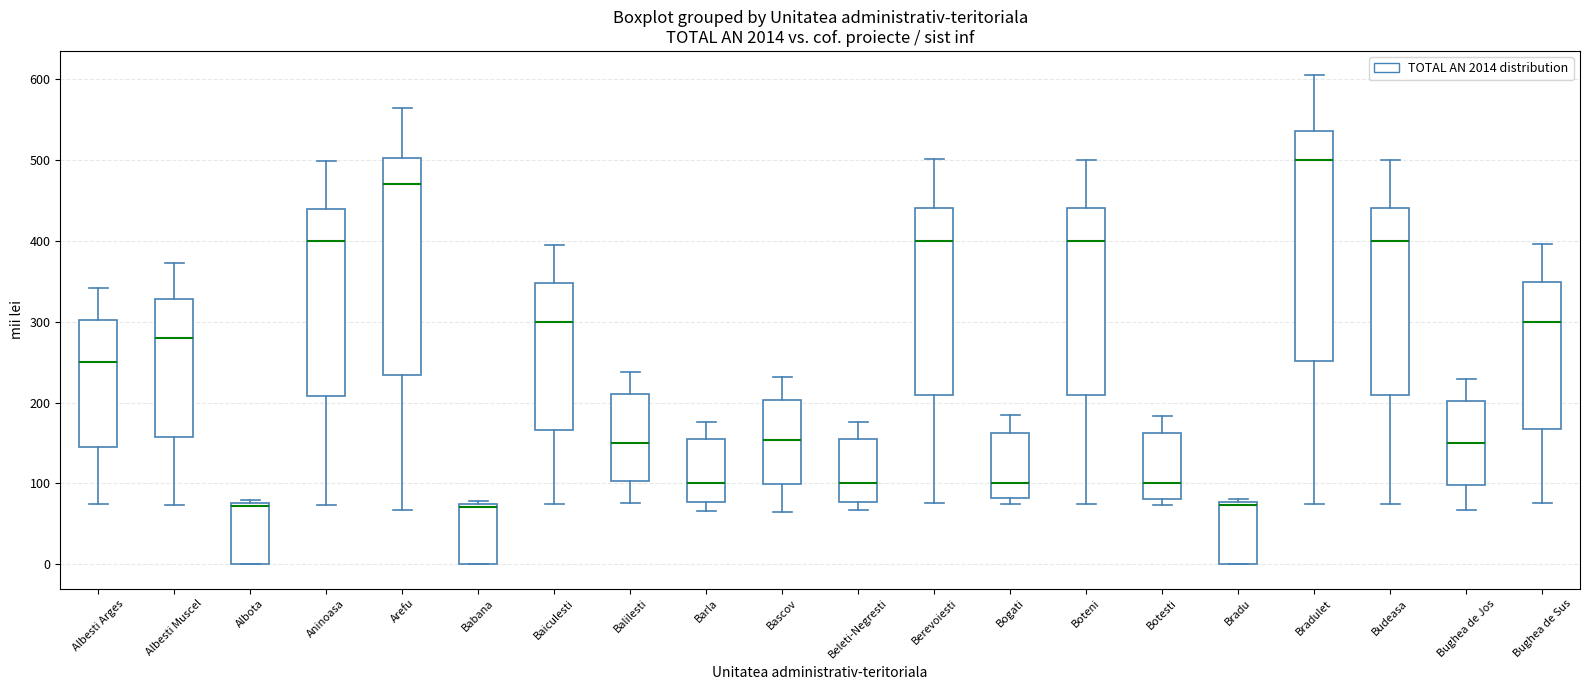

Which box is the tallest, from its lower edge to its upper edge?

Bradulet